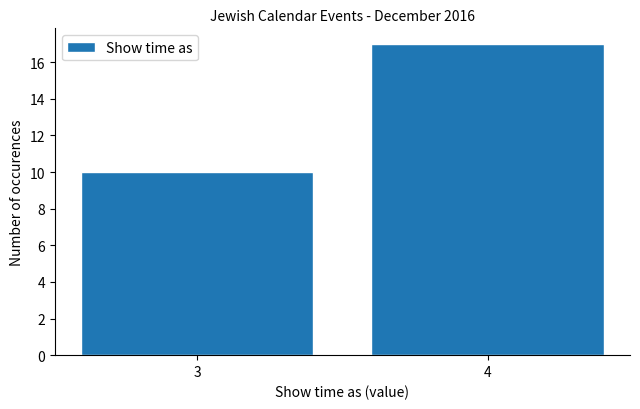

Reading left to right, transcribe all the data shown in this chart.

10	17